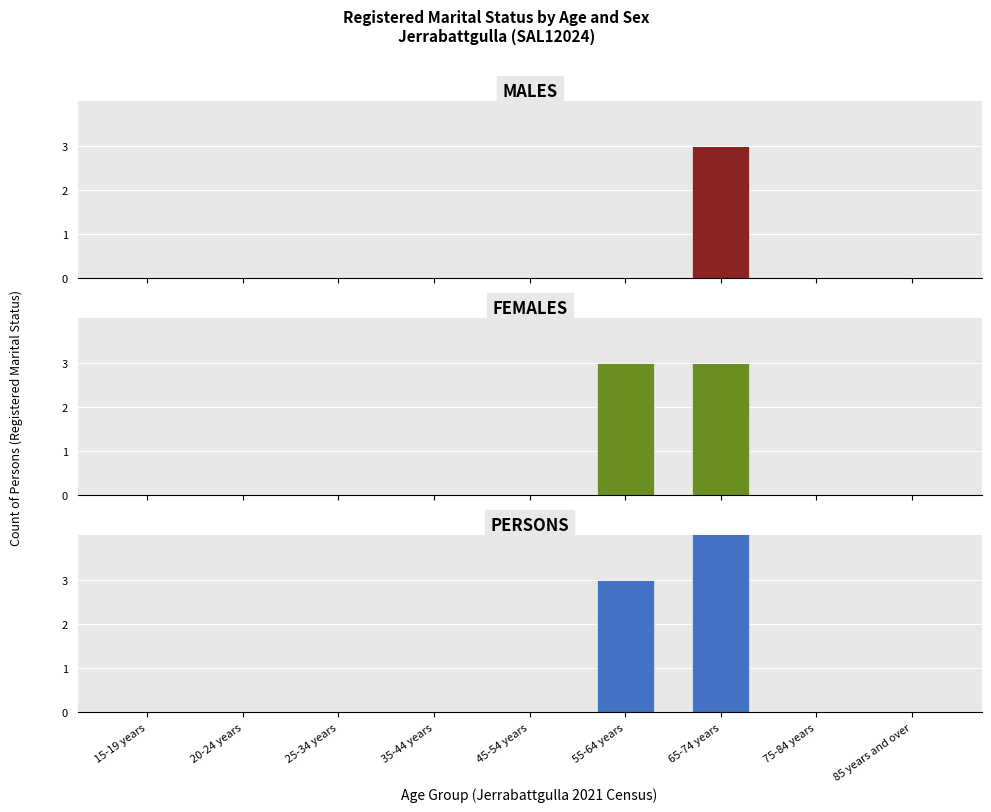

Is the value of Married at 35-44 years greater than the value of Separated at 15-19 years?

No